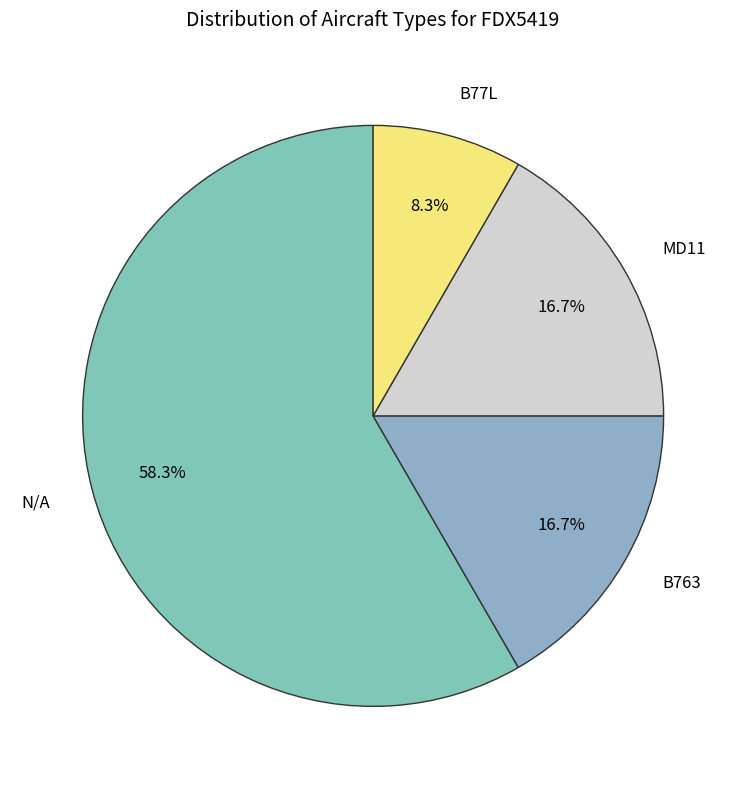

Between B763 and B77L, which is larger?

B763